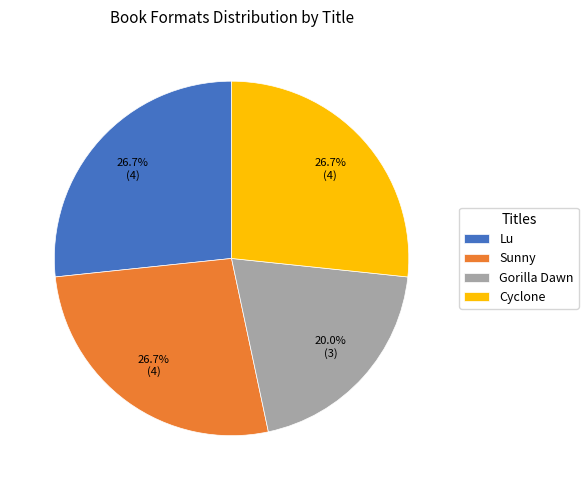

What is the total percentage of Sunny and Lu?

53.3%